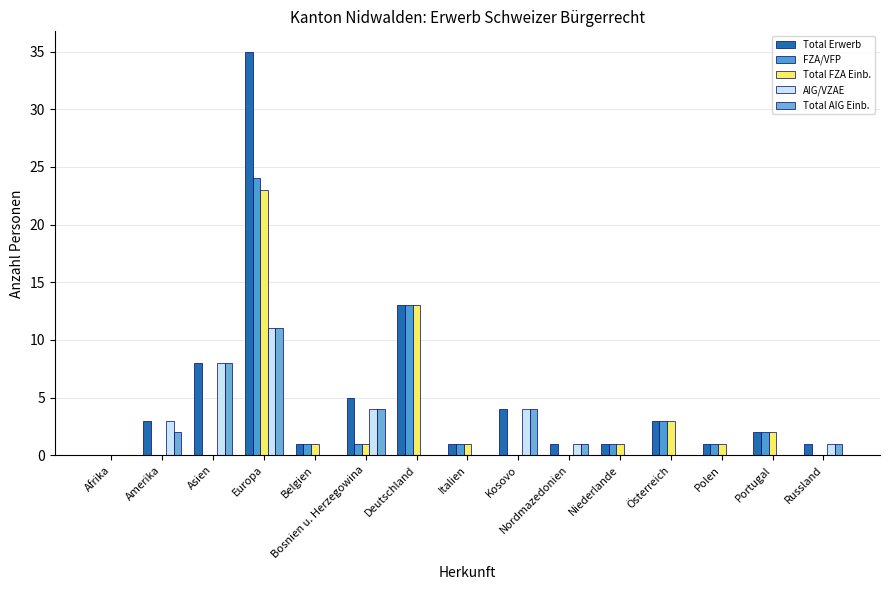

Are the bars horizontal?

No